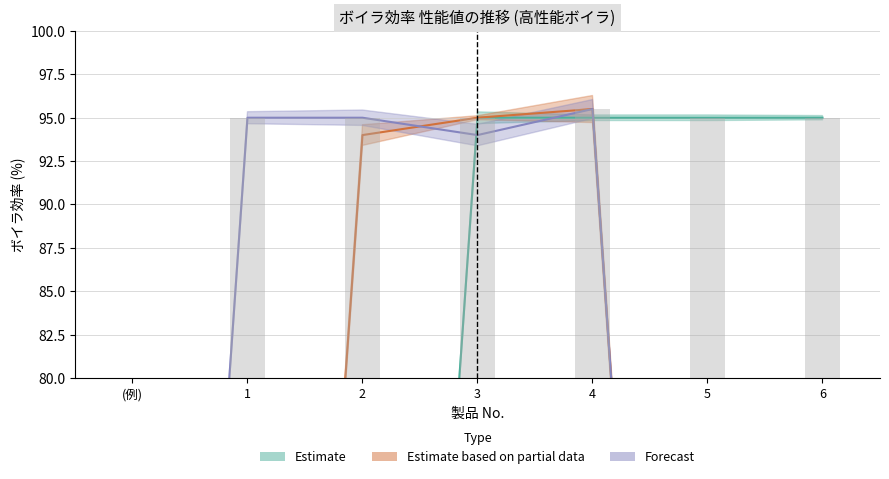

At which label does Forecast first exceed 94?

1